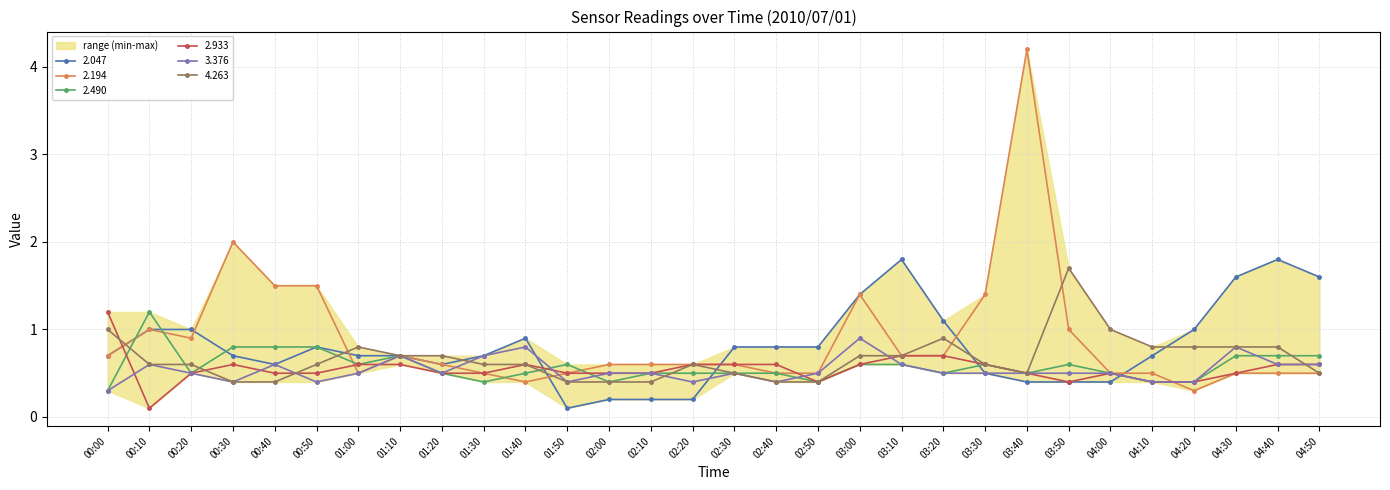

Where is the first local minimum for   4.263?

03:40